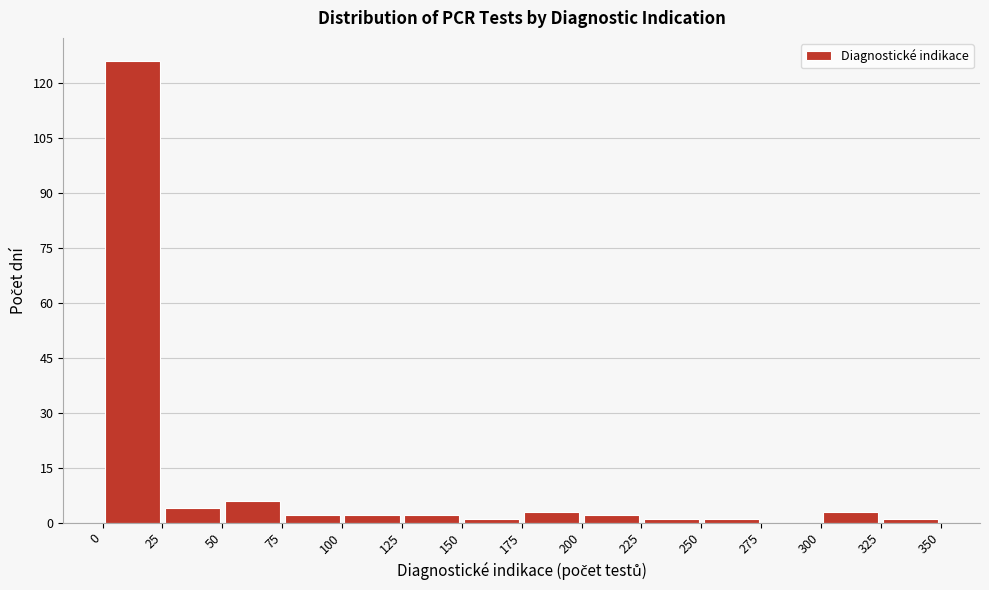

Over which range of the x-axis is the bar tallest?

0 to 25